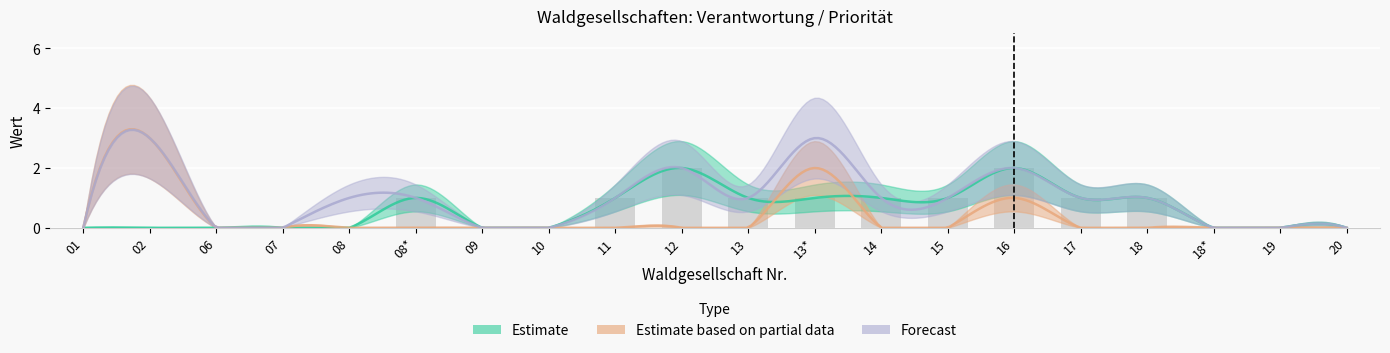

True or false: col_8 has a value of 2 at 01.

False